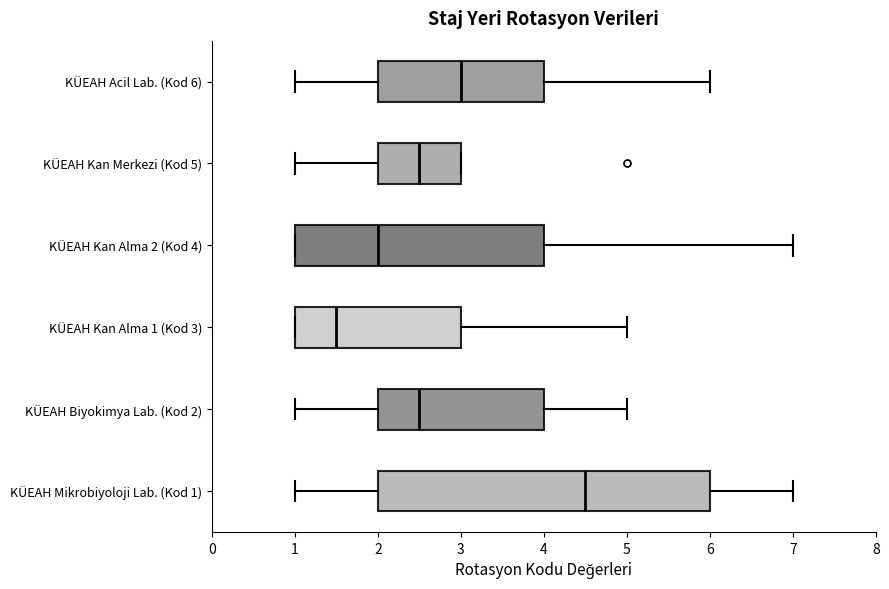

Which box has the furthest to the right median line?

KÜEAH Mikrobiyoloji Lab. (Kod 1)